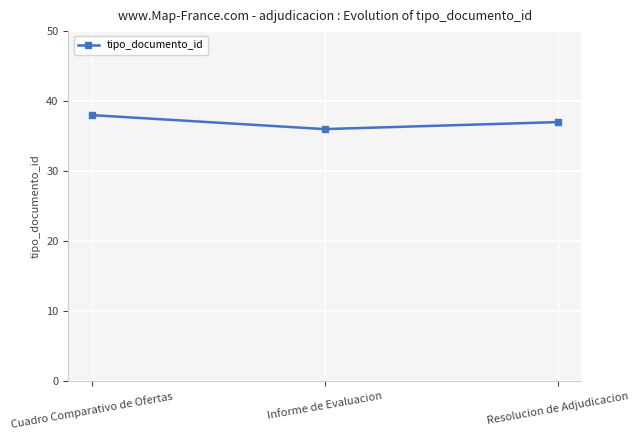

The value at Informe de Evaluacion is 36. True or false?

True